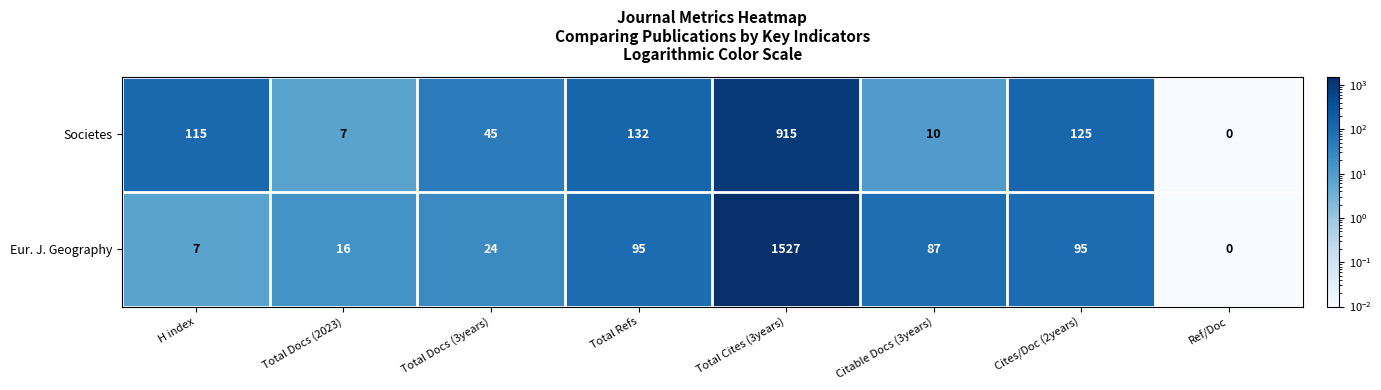

What is the difference between the maximum and second lowest values in the Eur. J. Geography series?

1520